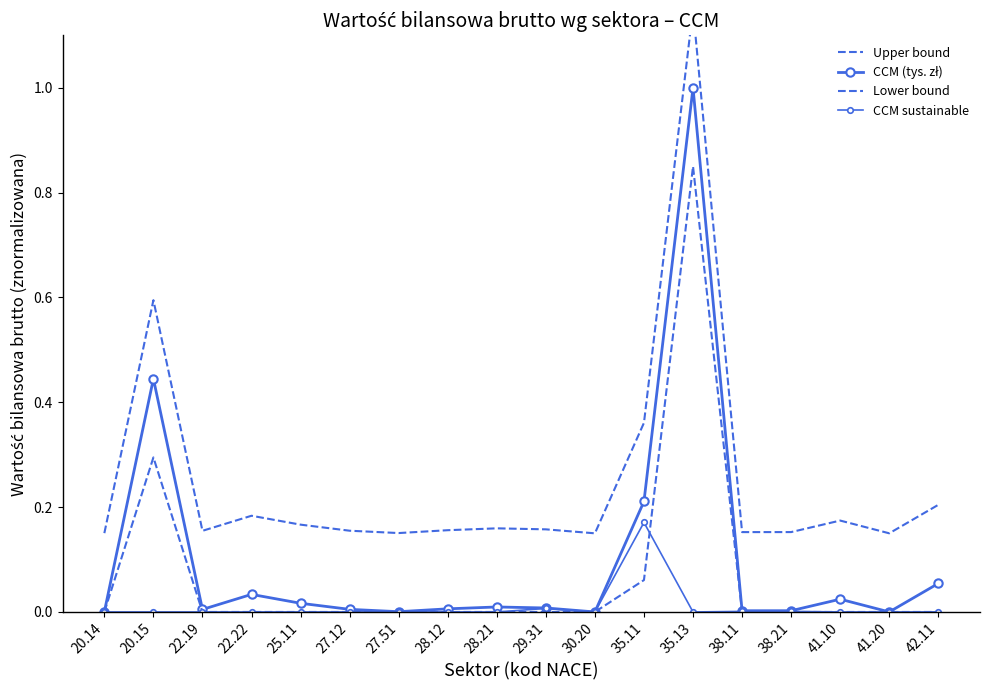

At which category does the chart reach its minimum across all series?

20.14